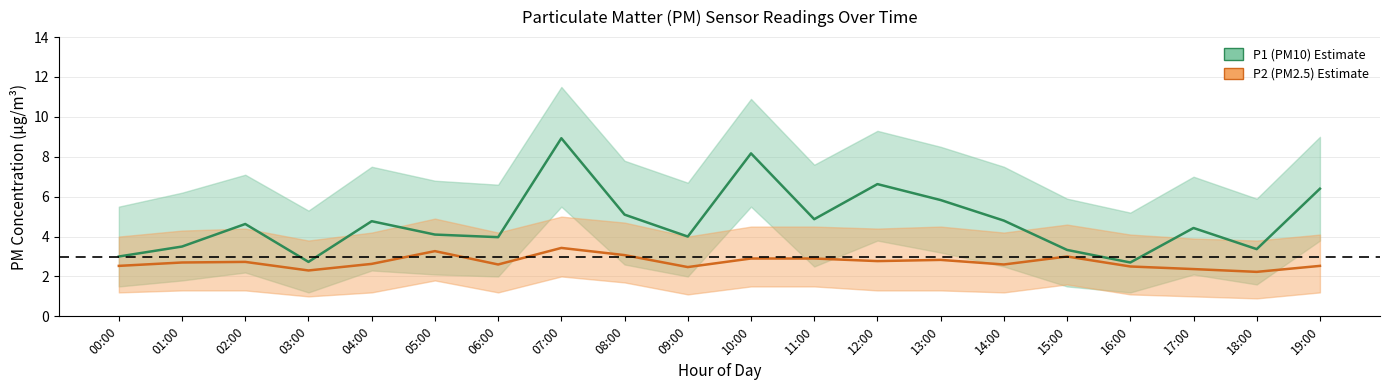

What is the sum of all P2_upper values?

86.1